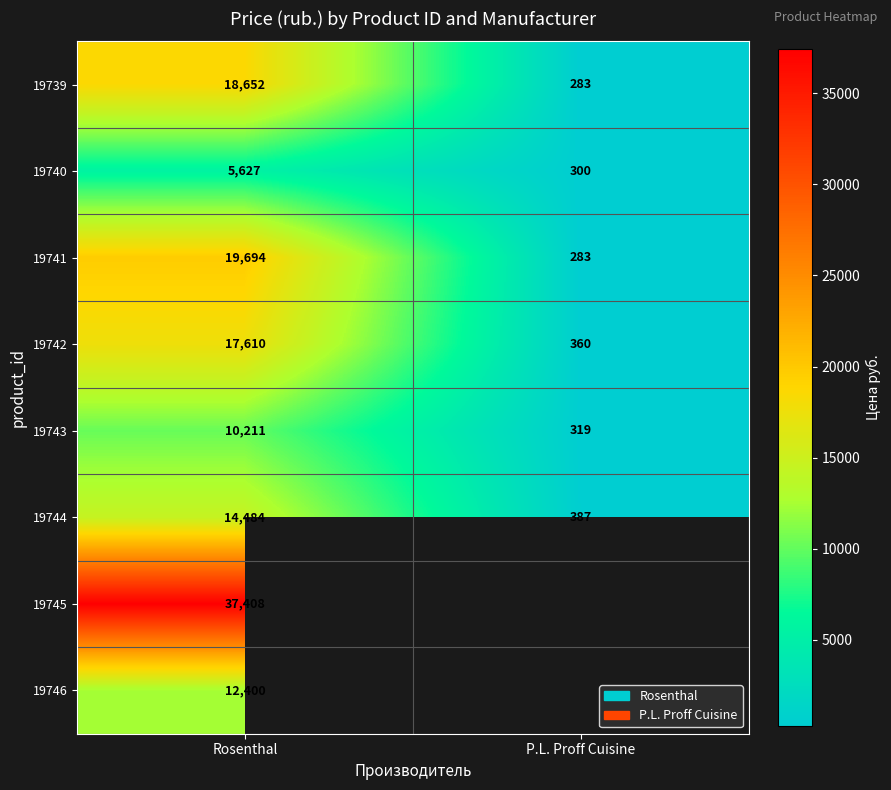

Rank the categories by 19741 value from lowest to highest.

P.L. Proff Cuisine, Rosenthal